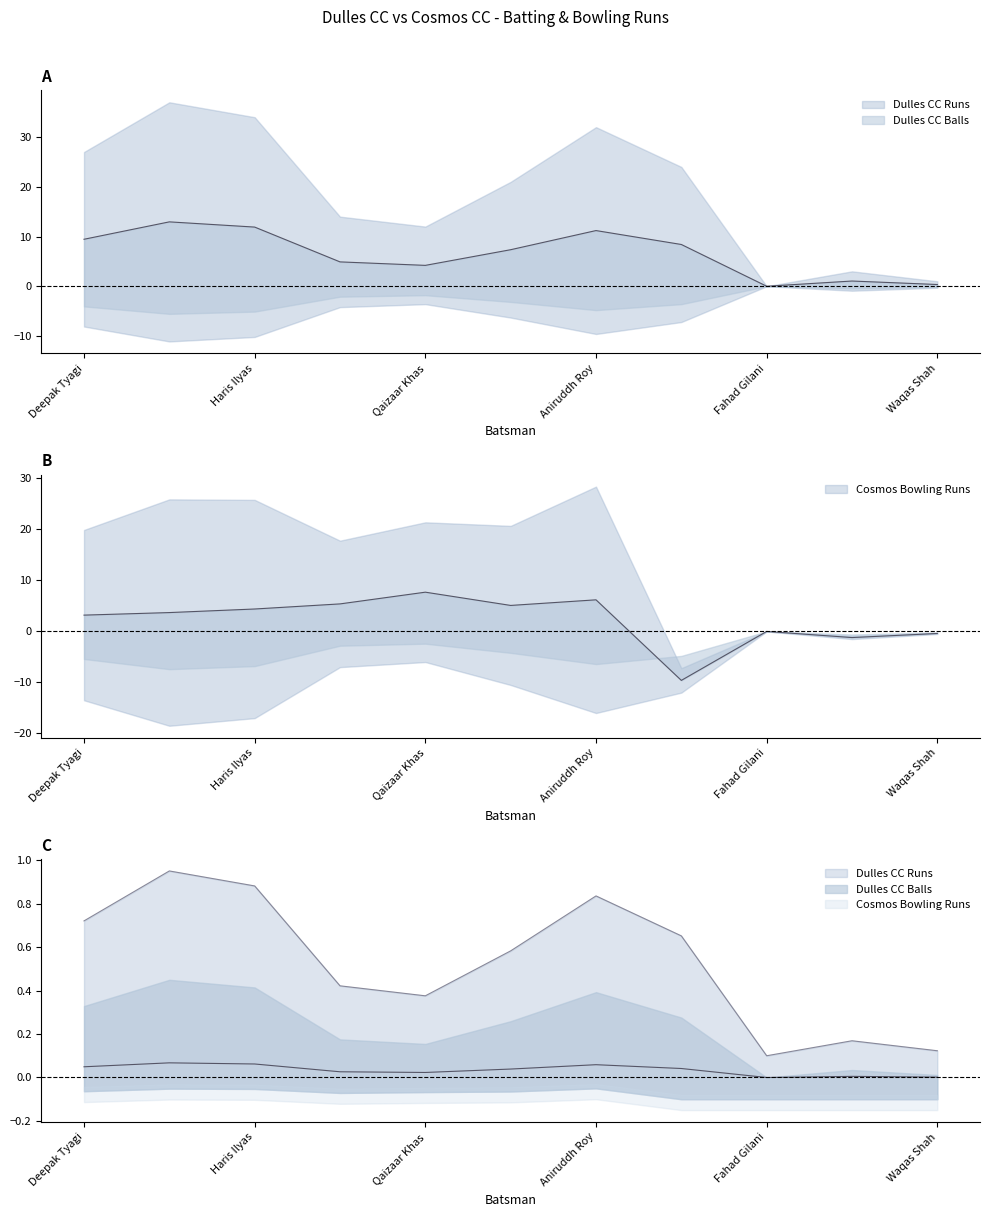

Which category has the highest value across all series?

Fezan Butt